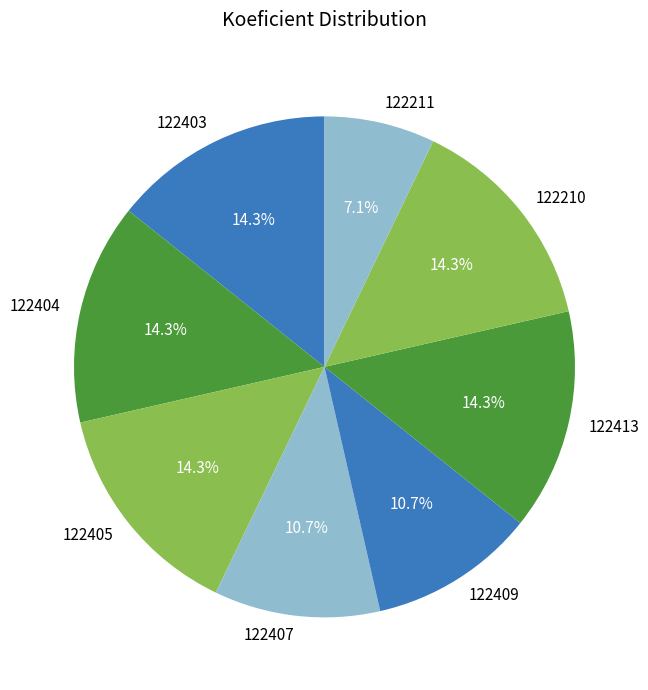

True or false: 122405 accounts for 14% of the total.

True